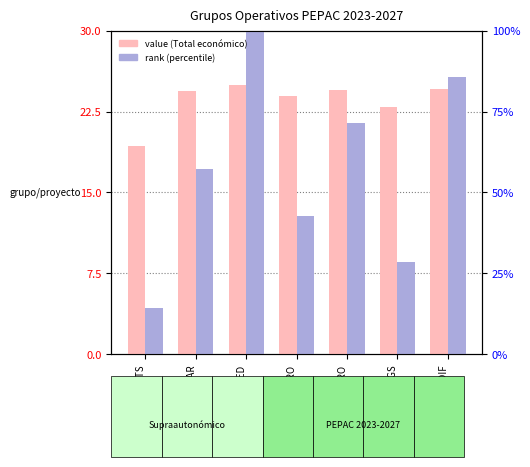

List the series in order of their overall mean, lowest first.

rank (percentile), value (Total económico)